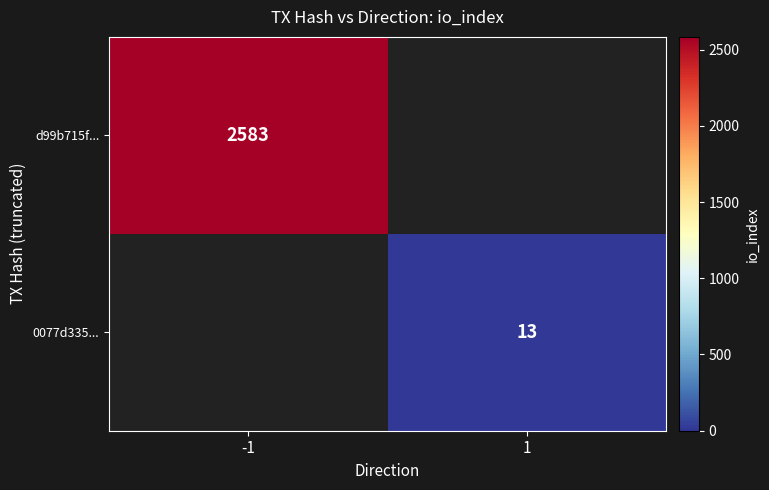

Count the number of categories in the chart.

2